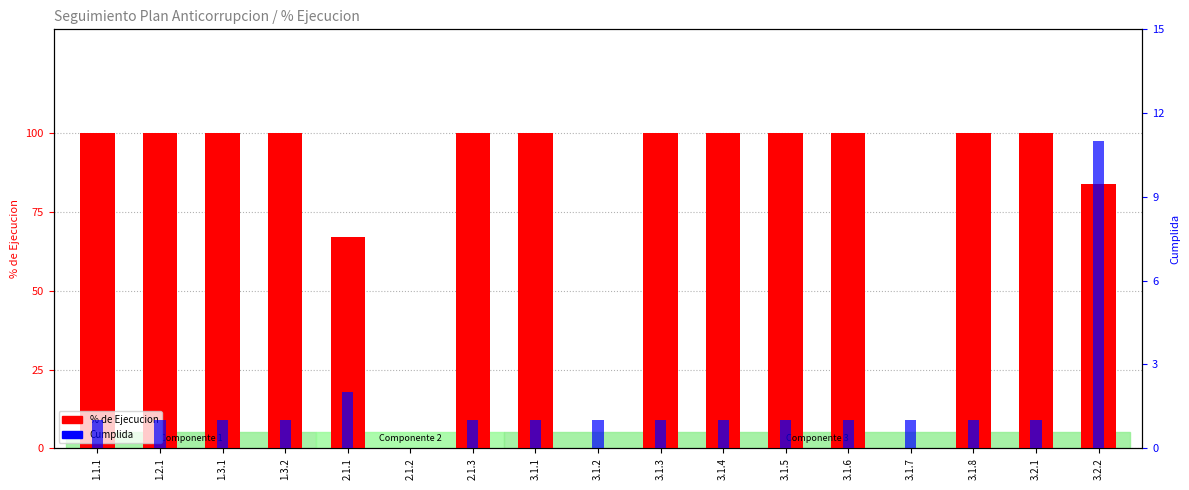

List the labels in order of Cumplida value, smallest first.

2.1.2, 1.1.1, 1.2.1, 1.3.1, 1.3.2, 2.1.3, 3.1.1, 3.1.2, 3.1.3, 3.1.4, 3.1.5, 3.1.6, 3.1.7, 3.1.8, 3.2.1, 2.1.1, 3.2.2